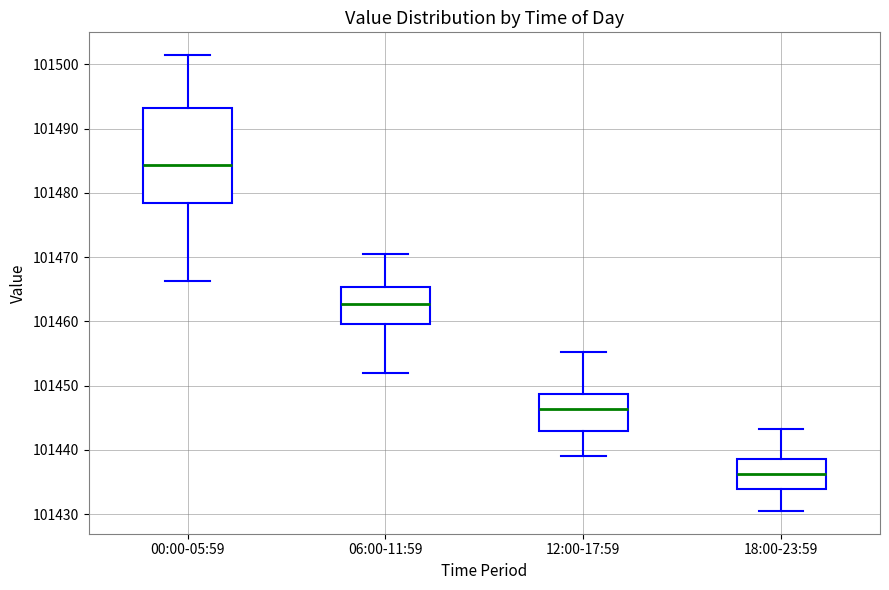

Reading left to right, transcribe this box plot: for each box, give where its median line is, the range the box spans, and where its two whiskers end, as read against the y-axis. The values are not printed on the chart, so give them approximately, as read against the axis.

00:00-05:59: median 101484, box 101478 to 101493, whiskers 101466 to 101501
06:00-11:59: median 101463, box 101460 to 101465, whiskers 101452 to 101471
12:00-17:59: median 101446, box 101443 to 101449, whiskers 101439 to 101455
18:00-23:59: median 101436, box 101434 to 101439, whiskers 101431 to 101443